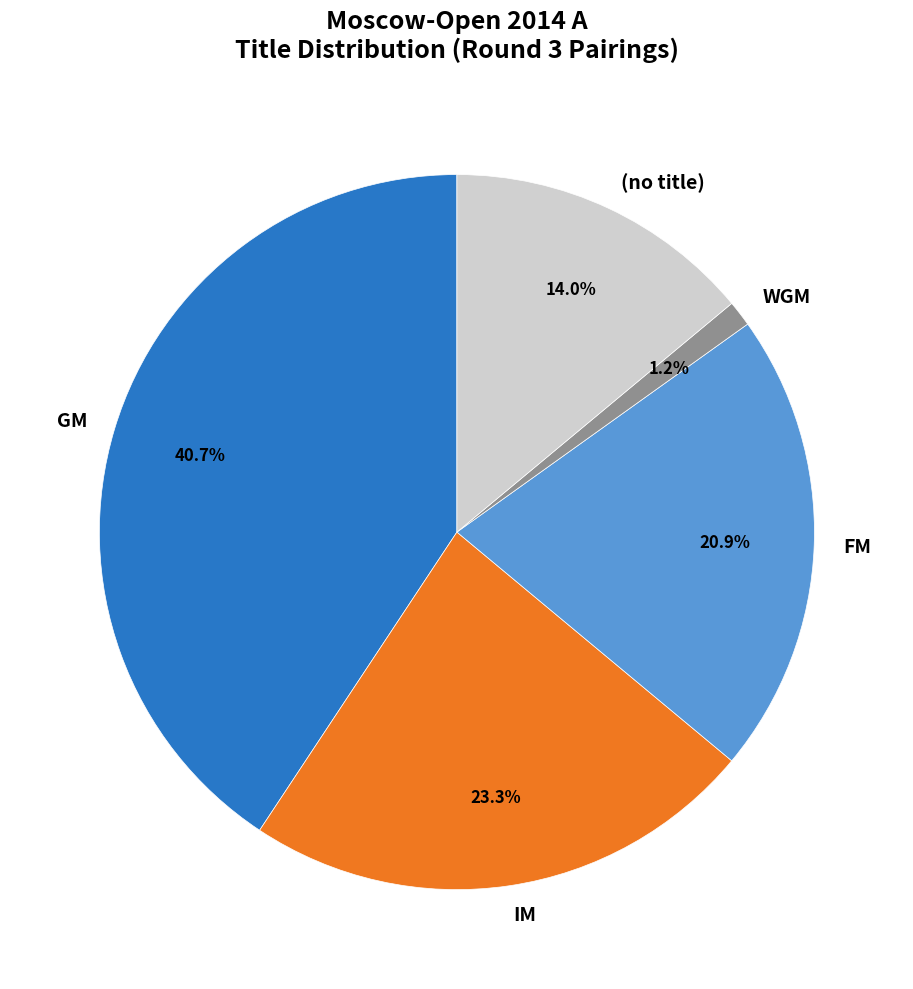

Which has a higher value, FM or IM?

IM